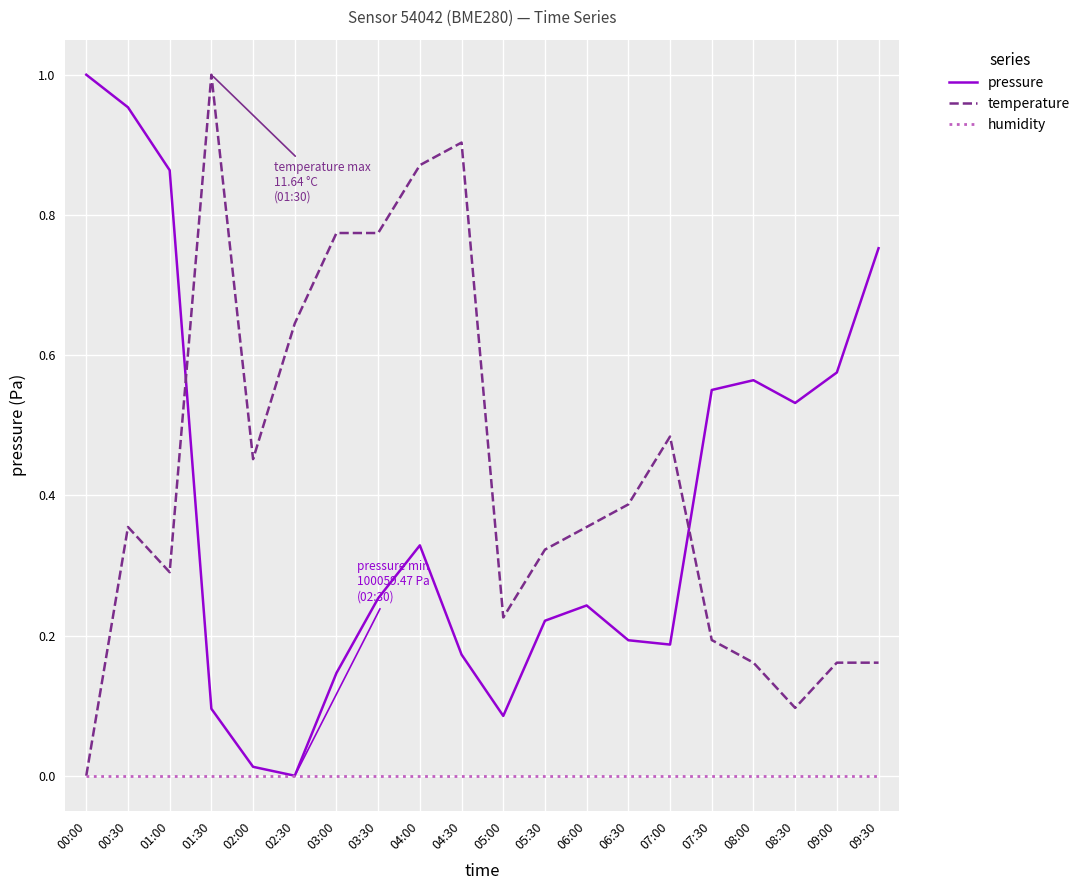

Which series changed the most between 01:00 and 07:00?

pressure